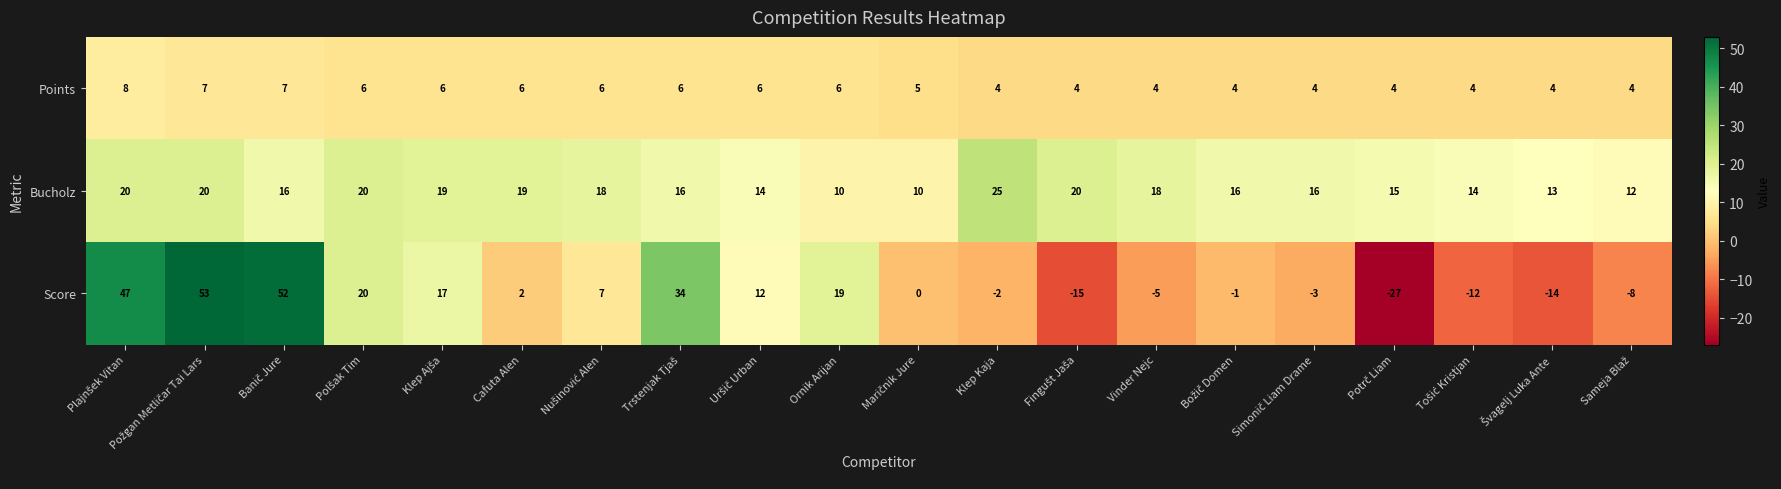

What is the difference between the maximum and minimum values in the Points series?

4